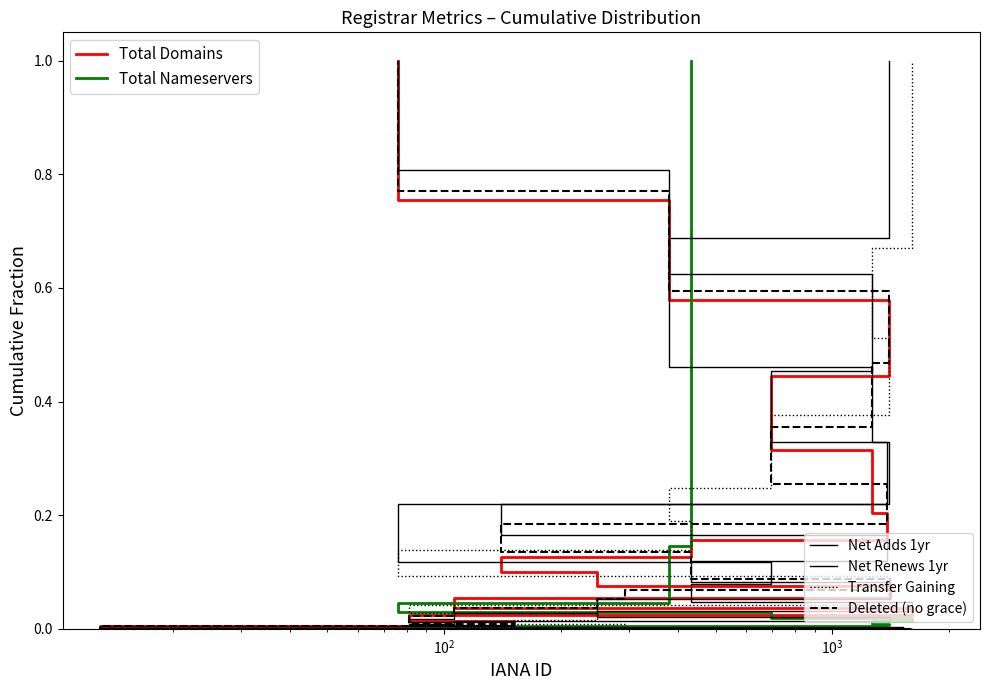

True or false: Deleted (no grace) and Transfer Gaining cross at least once.

False